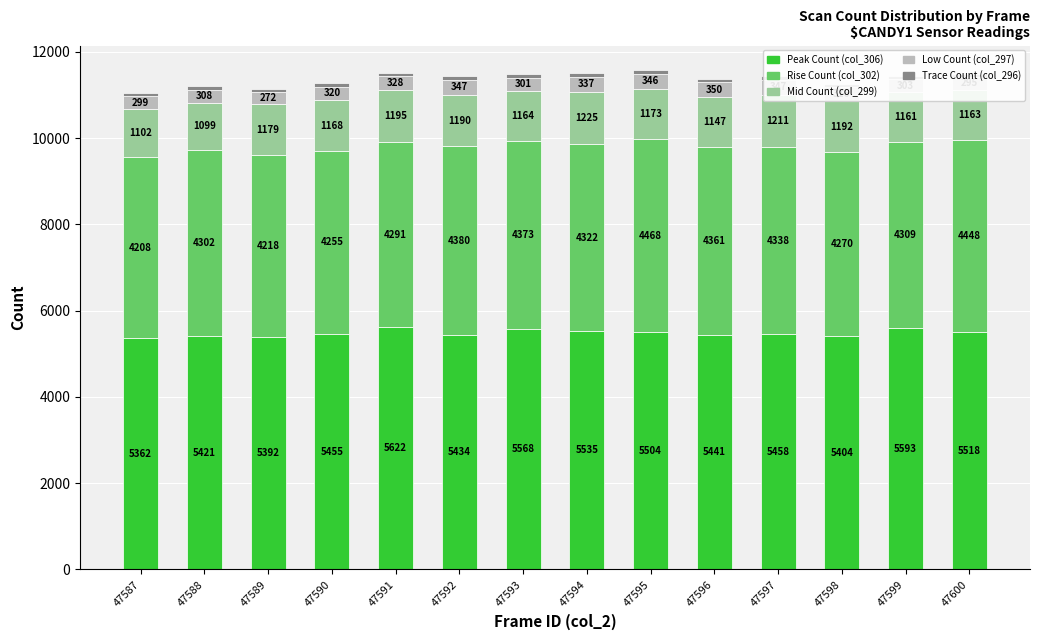

Does the chart contain stacked bars?

Yes